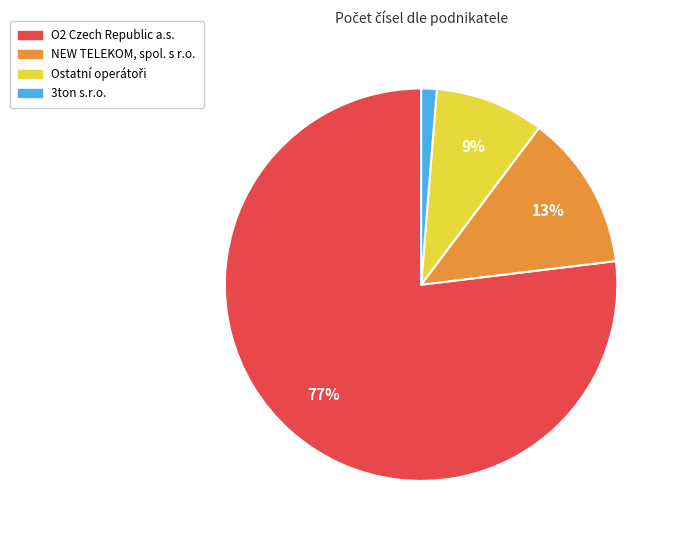

To the nearest percent, what is the difference between the largest and smallest slice percentages?

76%